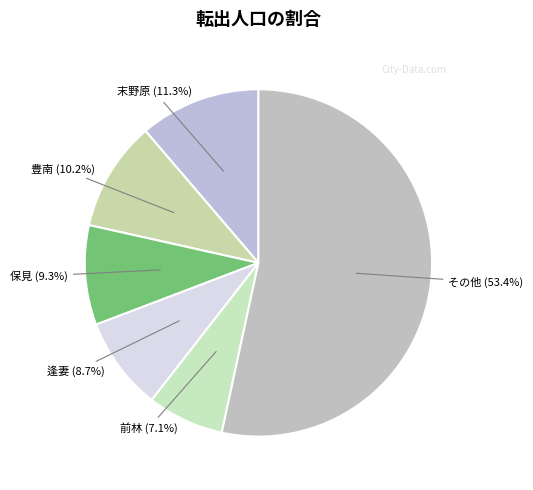

What is the majority slice?

その他 (53.4%)